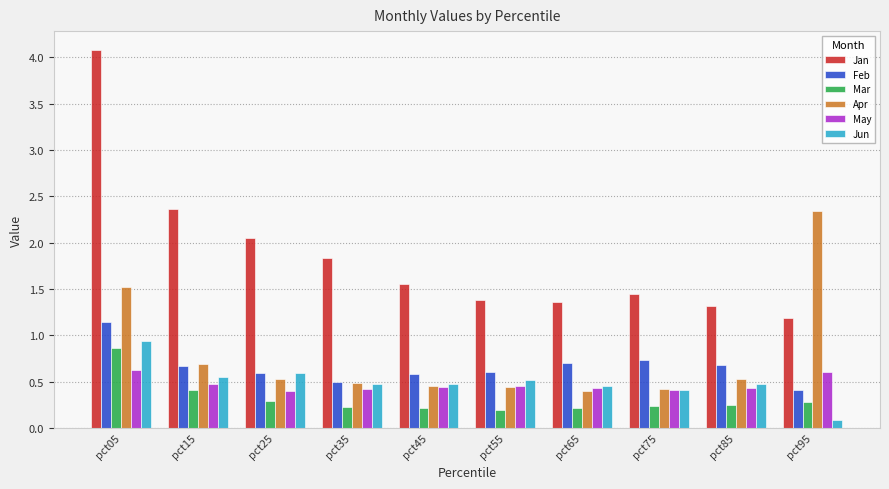

The value of May at pct15 is 0.5. True or false?

True